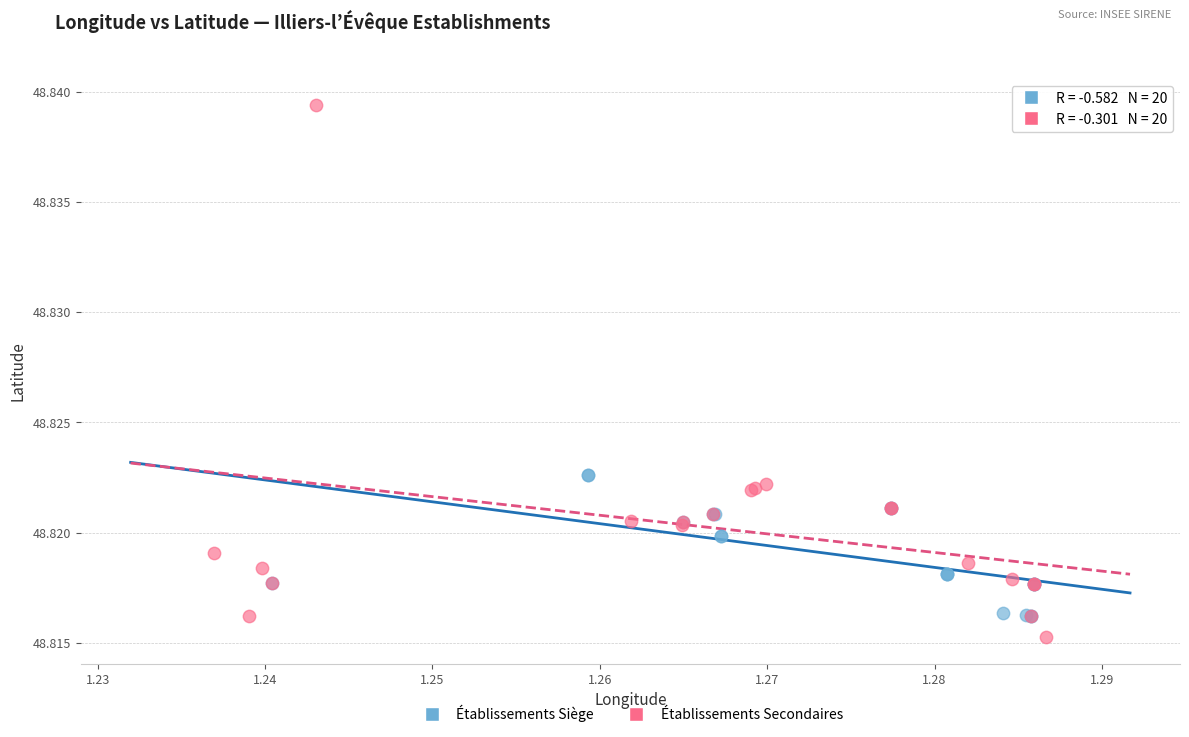

Which series has the widest spread of Y values?

Établissements Secondaires